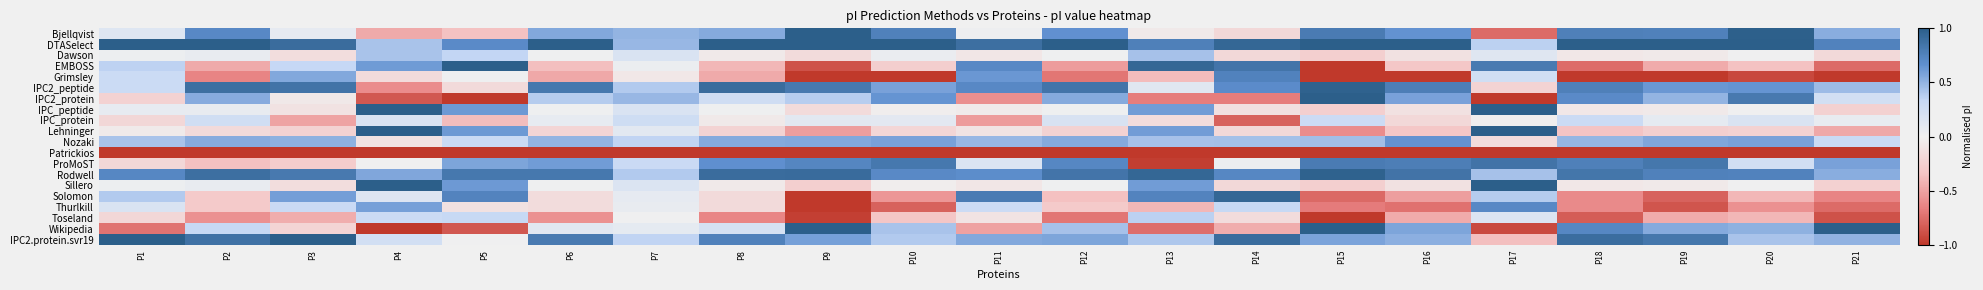

At how many categories does at least one series exceed 0?

21